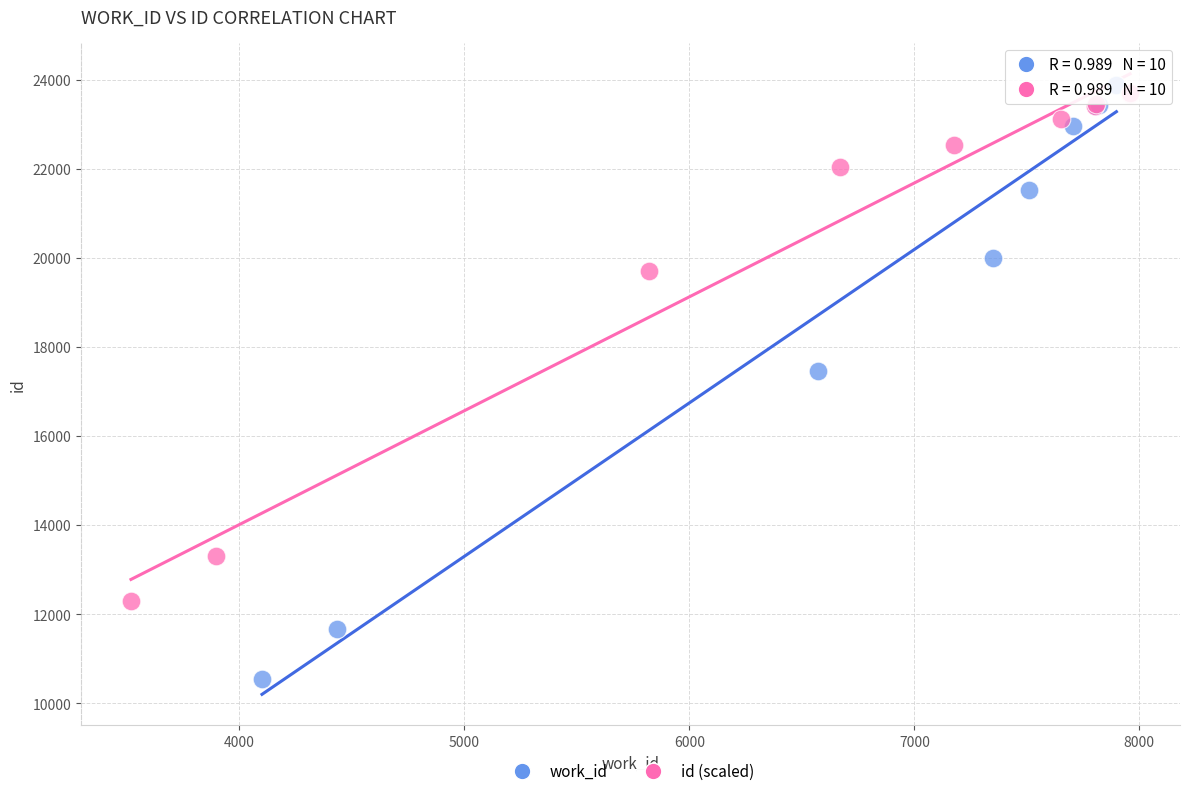

Which series has the widest spread of Y values?

work_id